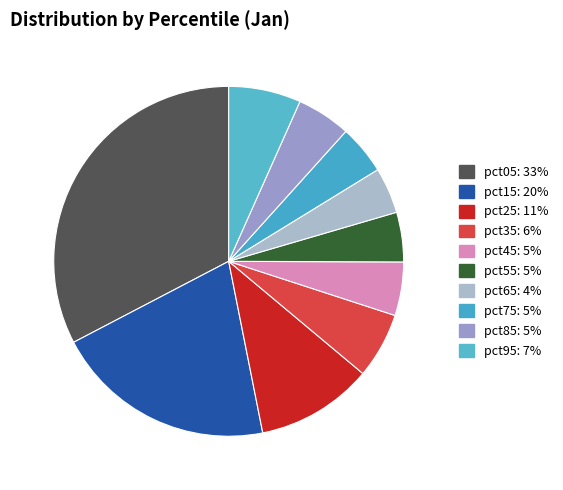

Combined, do pct25 and pct05 account for over 50%?

No